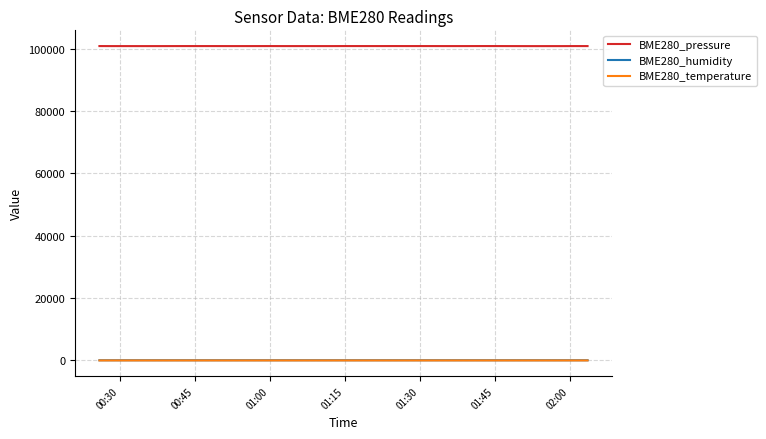

Which series has the largest total across all categories?

BME280_pressure